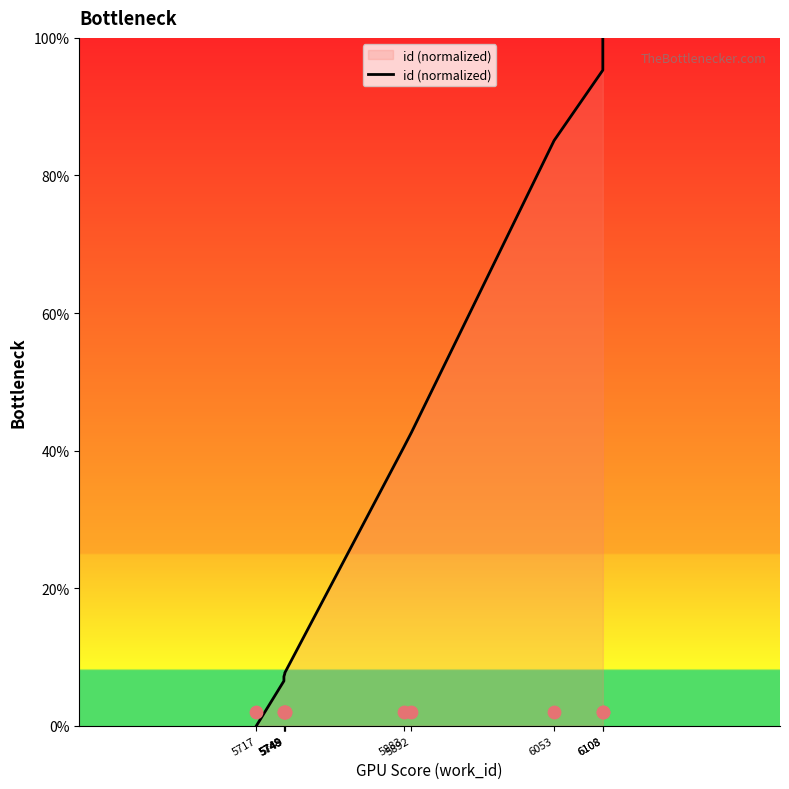

Between 5892 and 5883, which is larger?

5892